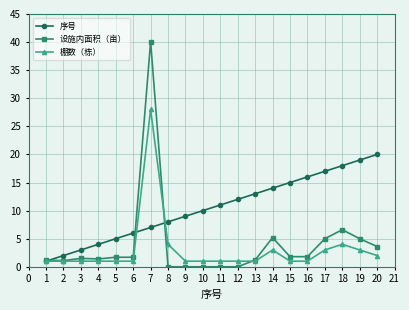

What is the highest value of the 序号 series?

20.0